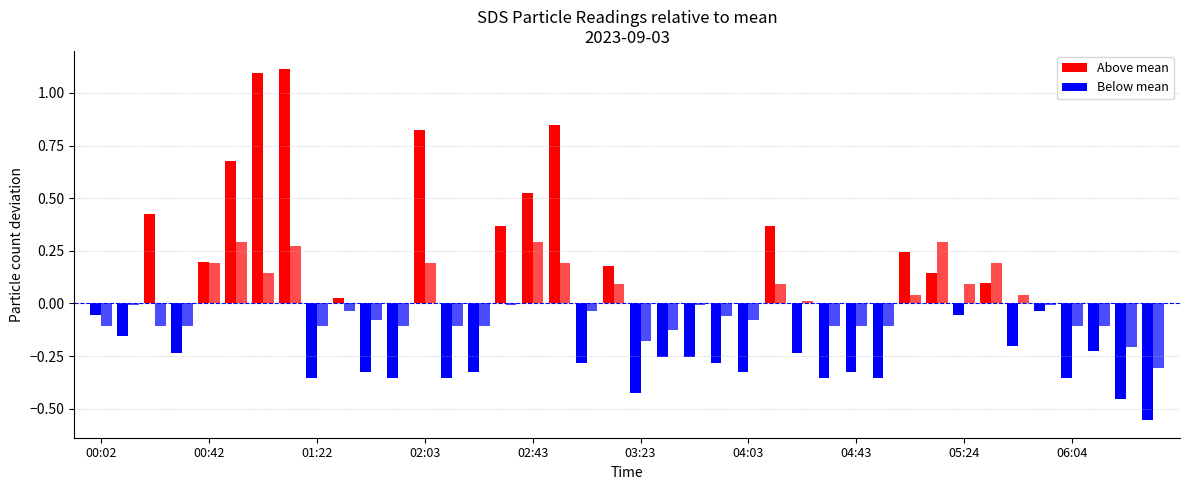

What is the difference between the maximum and second lowest values in the SDS_P1 series?

1.6